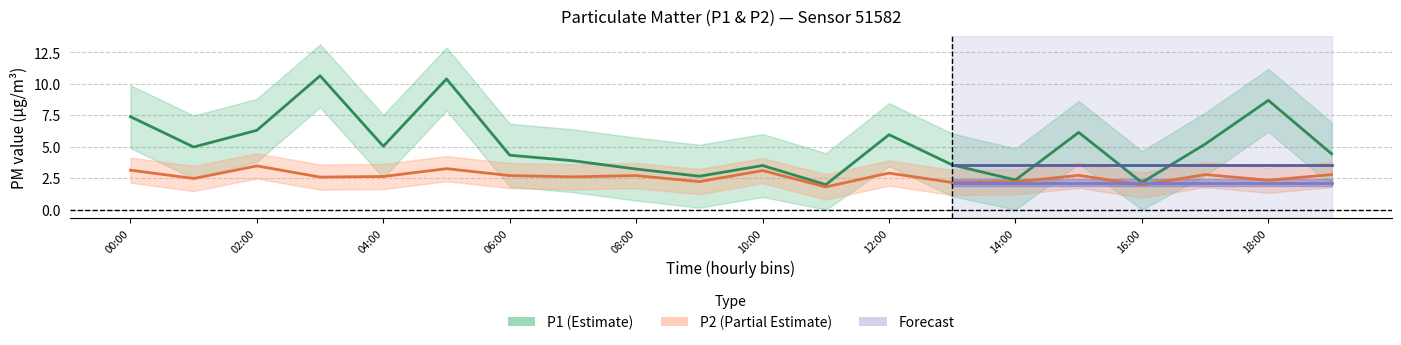

What value does the P2 series have at 17:00?

2.8